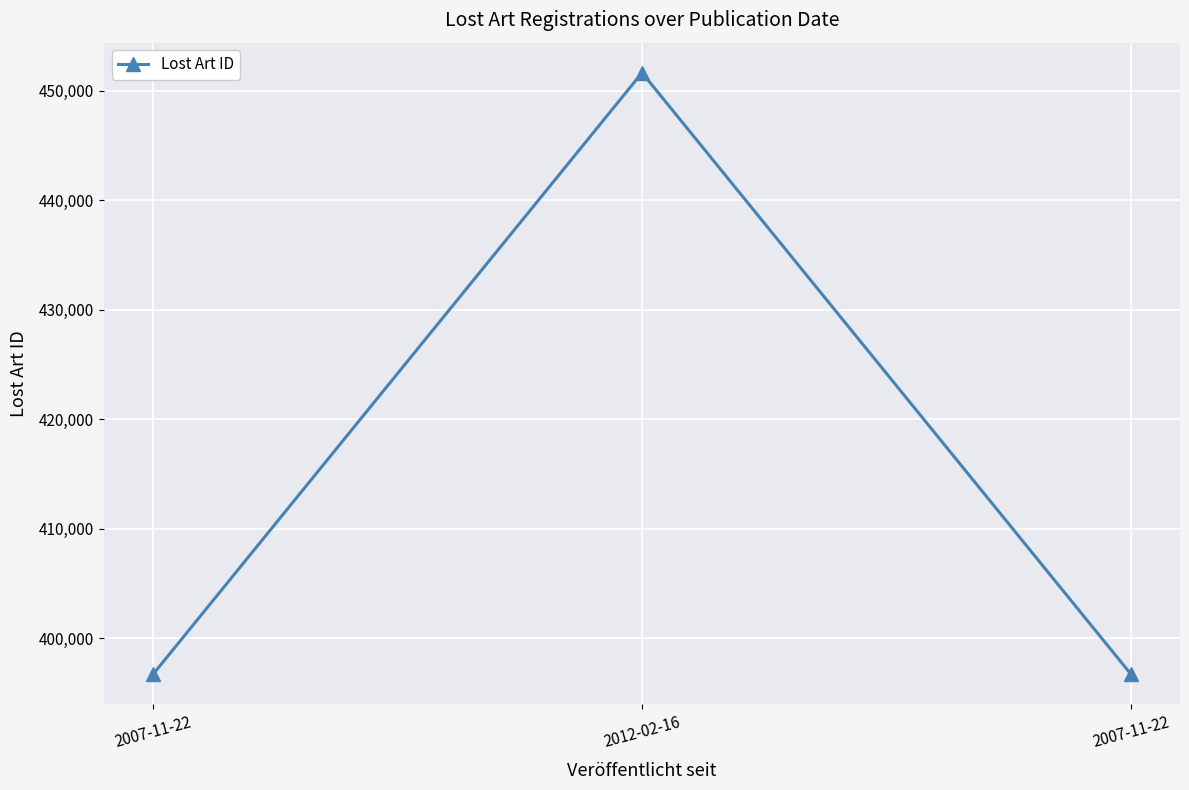

What is the difference between the values at 2007-11-22 and 2012-02-16?

54962